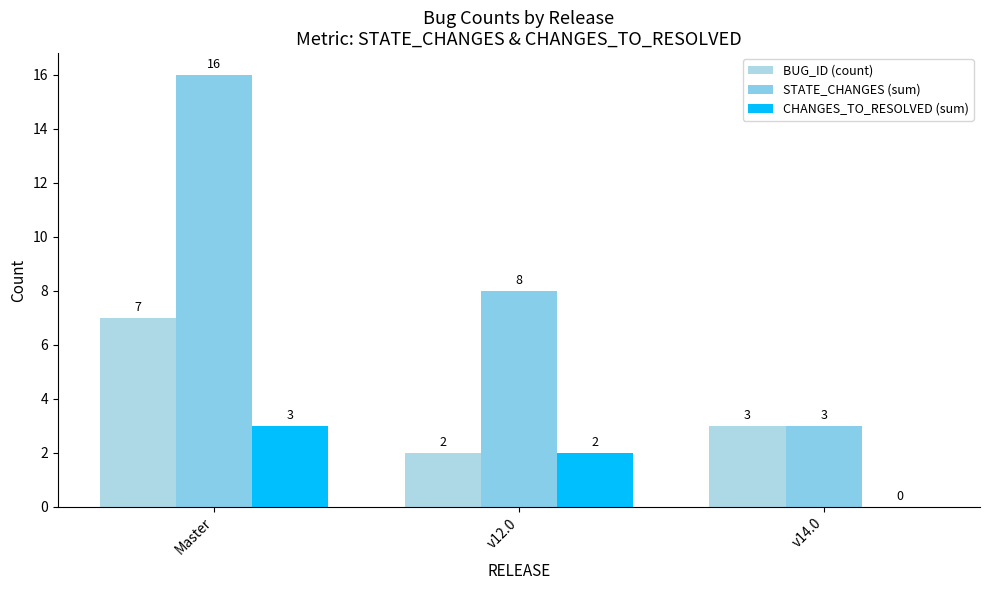

How many positive values does the CHANGES_TO_RESOLVED (sum) series have?

2